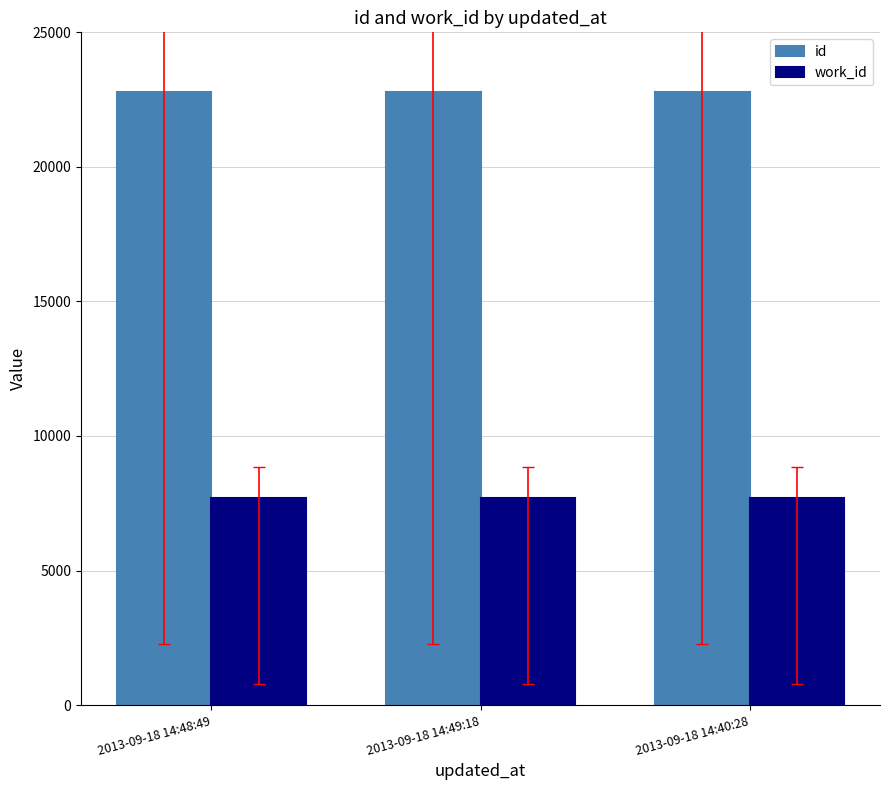

Rank the series at 2013-09-18 14:49:18 from lowest to highest value.

work_id, id